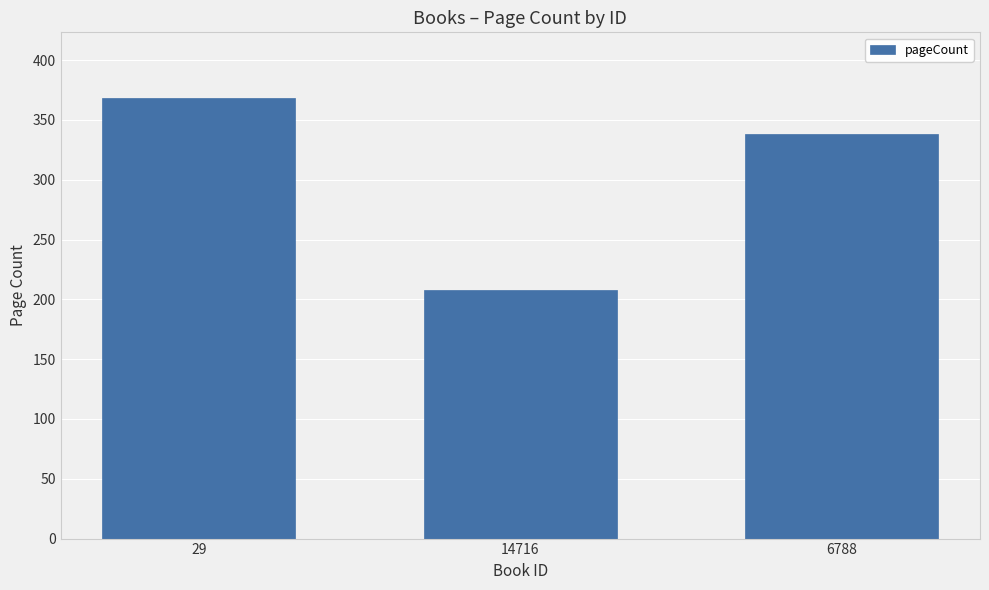

Between 29 and 14716, which is larger?

29